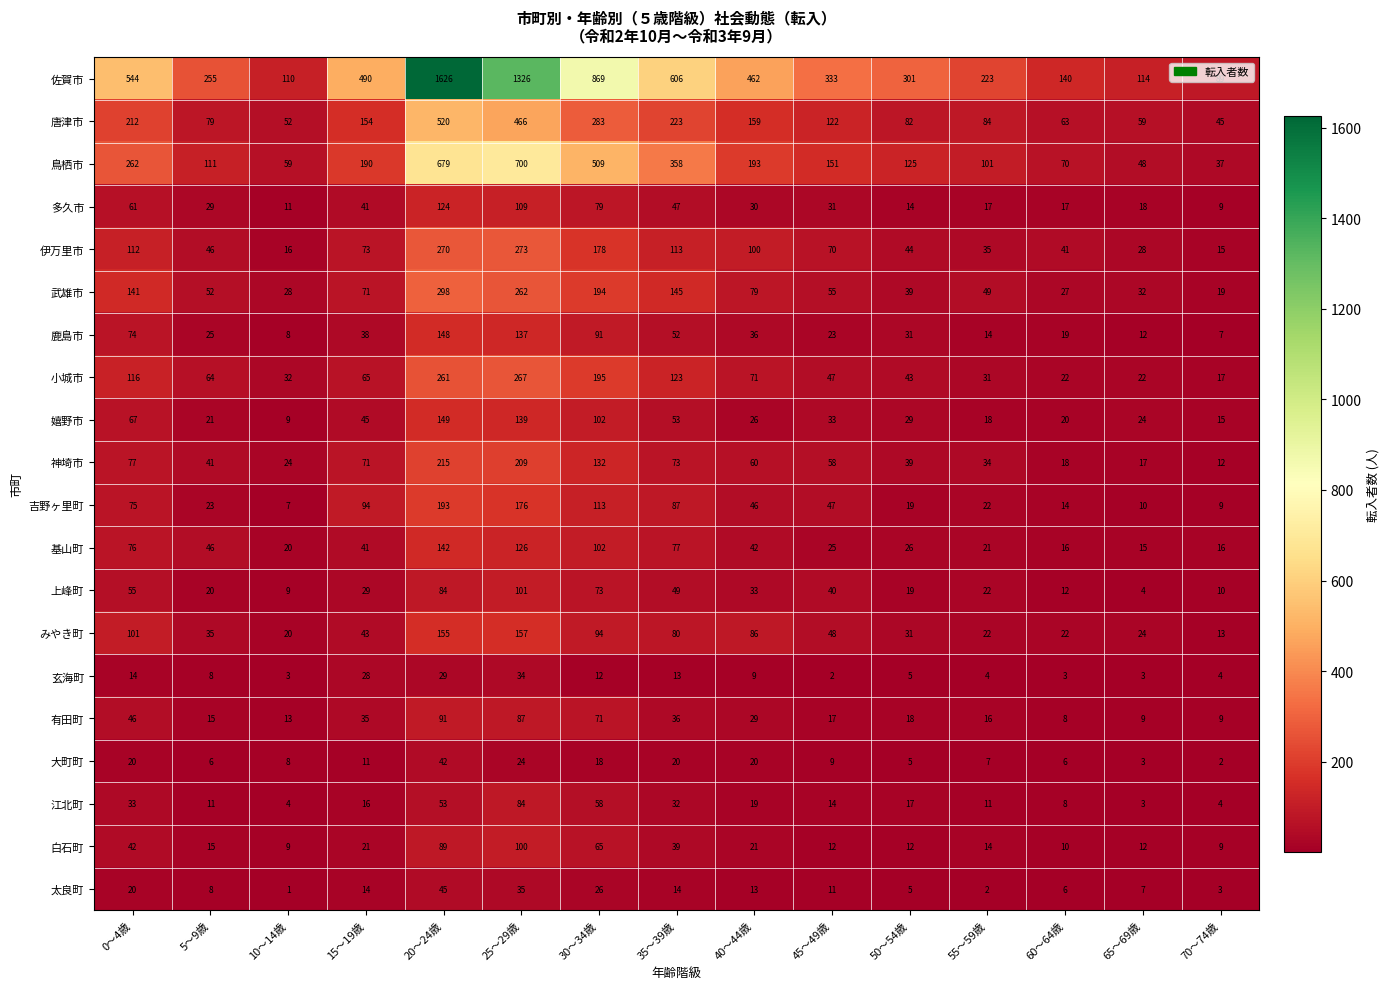

What is the average value of the 吉野ヶ里町 series?

62